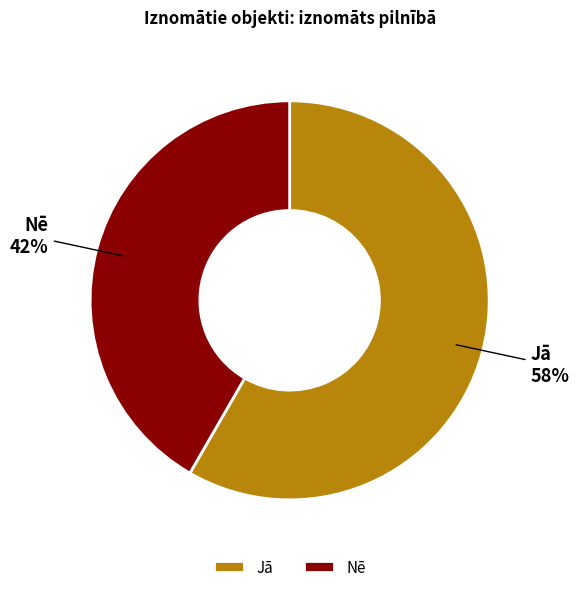

To the nearest percent, what portion does Jā represent?

58%